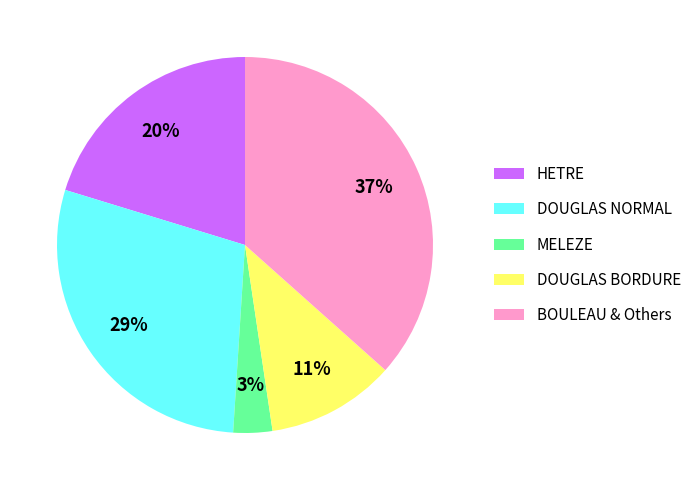

To the nearest percent, what portion does DOUGLAS BORDURE represent?

11%